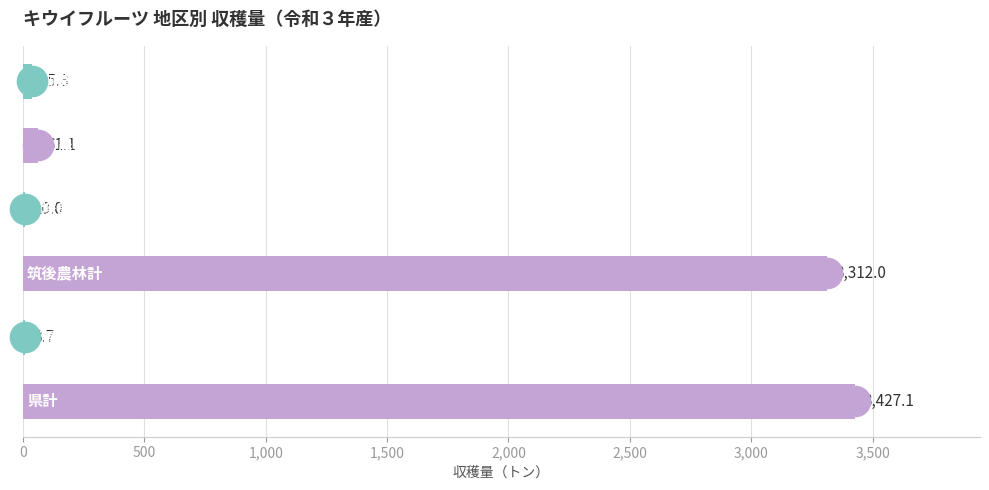

What is the sum of all values?

6854.2